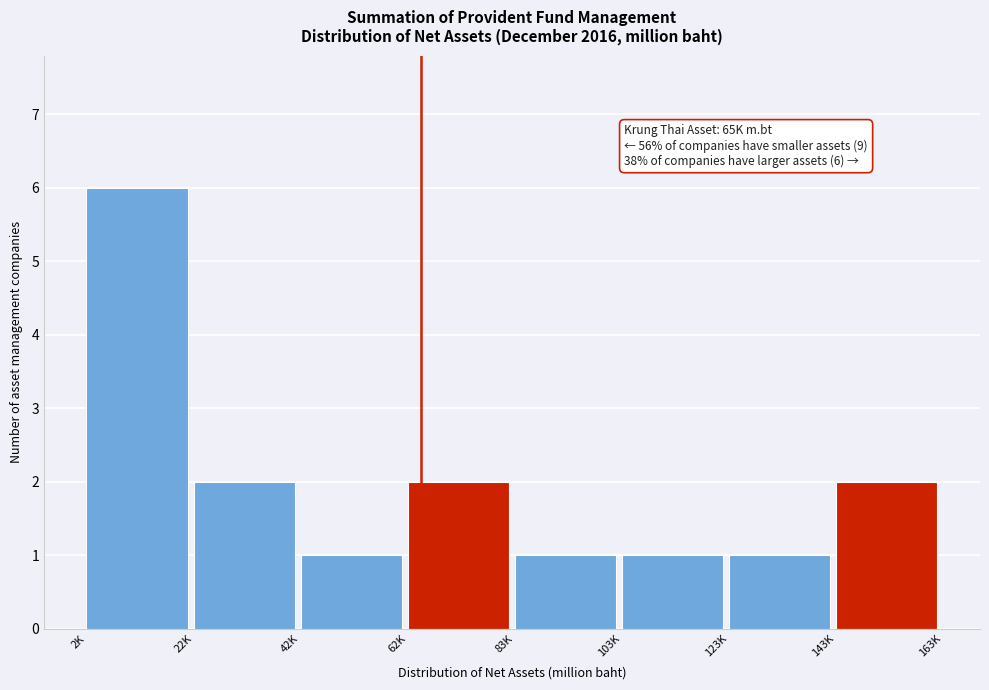

Reading left to right, list all the values displayed in this chart.

6	2	1	2	1	1	1	2